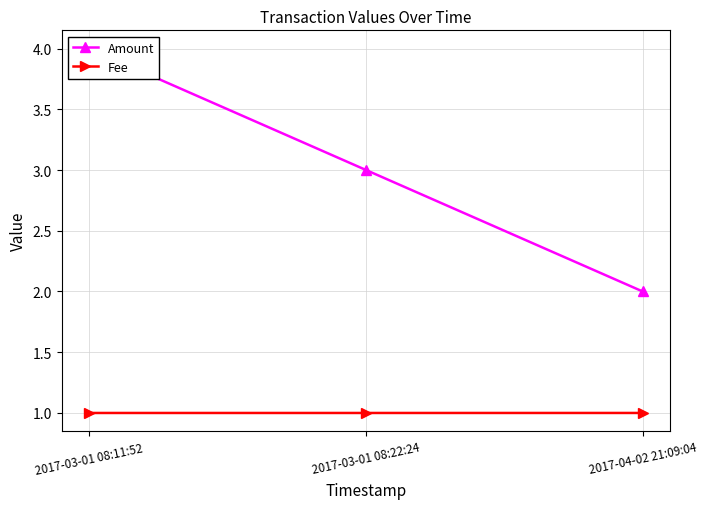

Reading left to right, extract all data points from this chart.

Amount: 4.0	3.0	2.0
Fee: 1.0	1.0	1.0